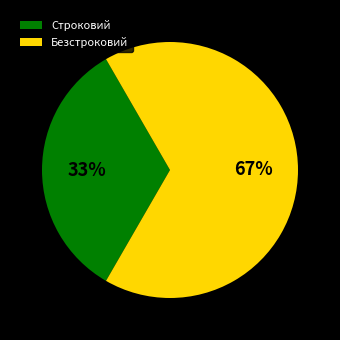

Is Строковий the majority of the pie?

No